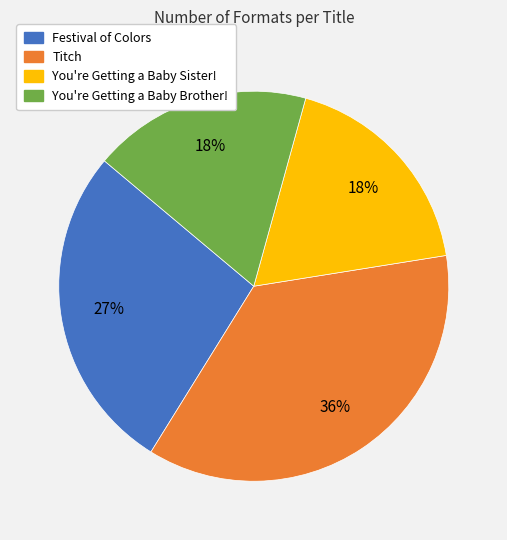

The Festival of Colors slice represents 27% of the pie. True or false?

True